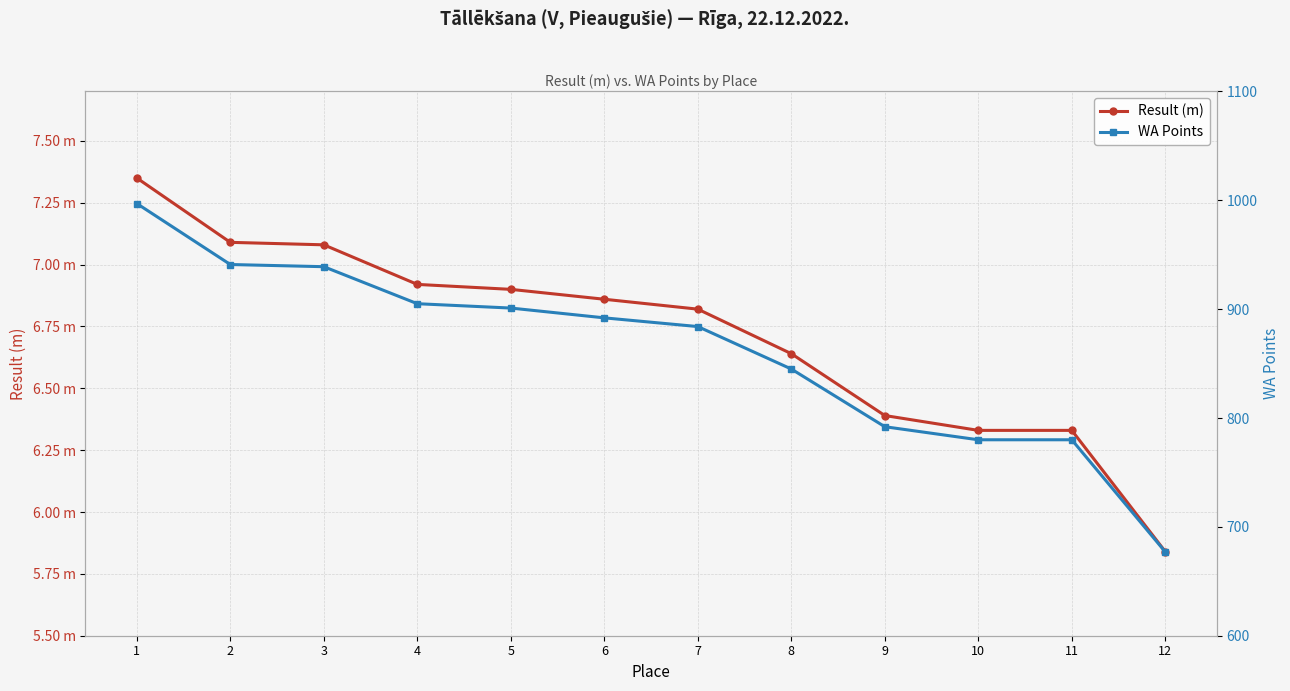

Where is Result (m) nearest to the value 6?

12